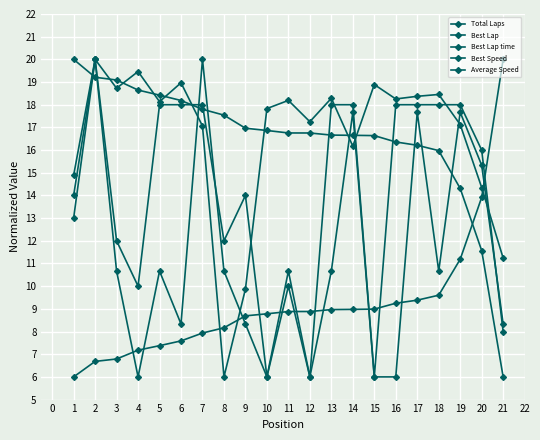

The Best Speed series shows 10.6 at 16. True or false?

False